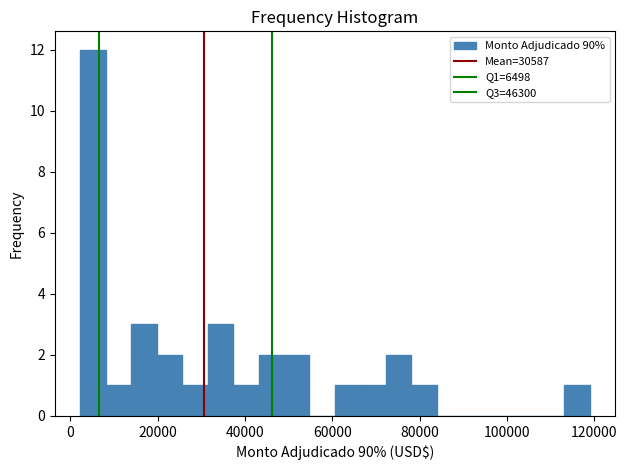

Around what value on the x-axis is the tallest bar? Give the approximate position of its centre, as read against the axis.

6000